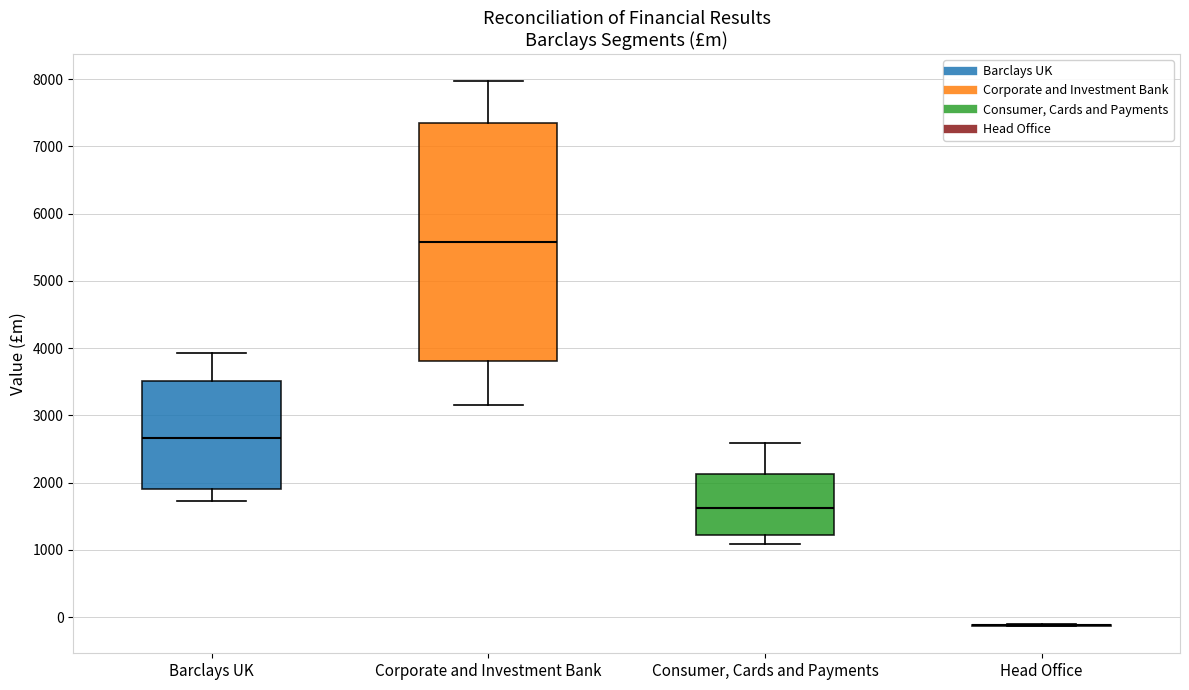

Reading left to right, read every box against the y-axis: the position of its median line, the range the box covers, and the ends of its whiskers. The values are not printed on the chart, so give them approximately, as read against the axis.

Barclays UK: median 2700, box 1900 to 3500, whiskers 1700 to 3900
Corporate and Investment Bank: median 5600, box 3800 to 7300, whiskers 3200 to 8000
Consumer, Cards and Payments: median 1600, box 1200 to 2100, whiskers 1100 to 2600
Head Office: box collapsed to a line at -100, whiskers -100 to -100